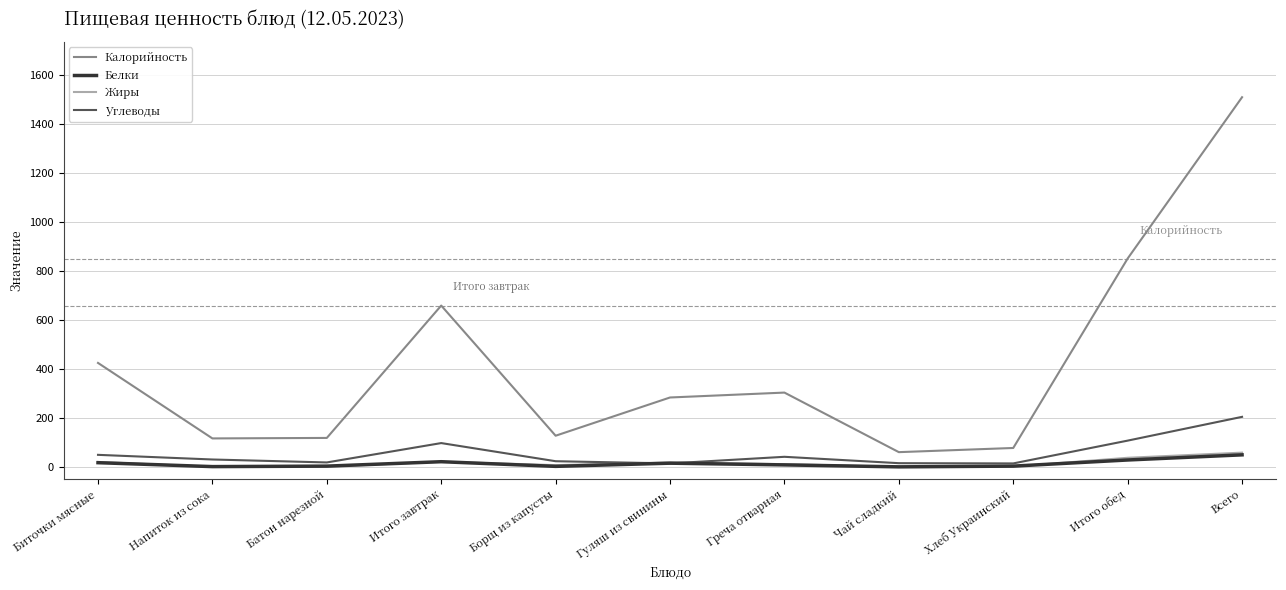

Does the chart display data point markers on the line(s)?

No